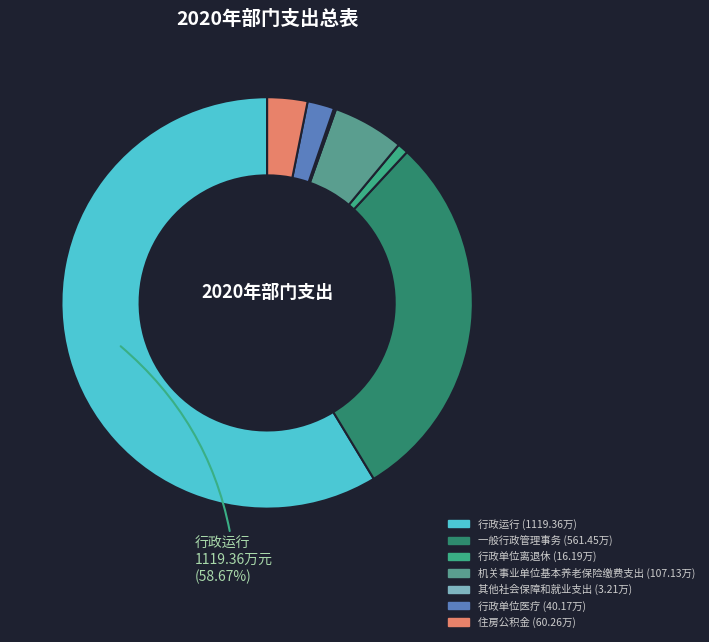

How many slices are in this pie chart?

7